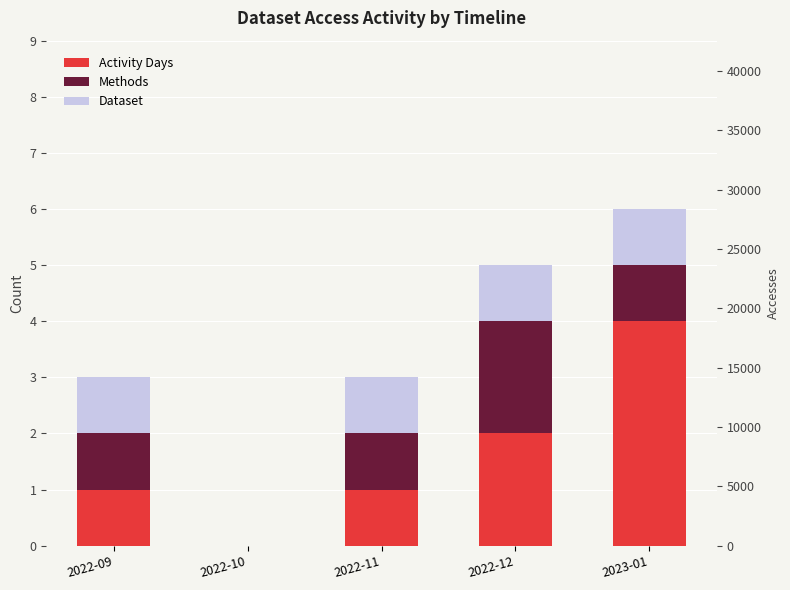

What is the label of the 4th bar from the right?

2022-10